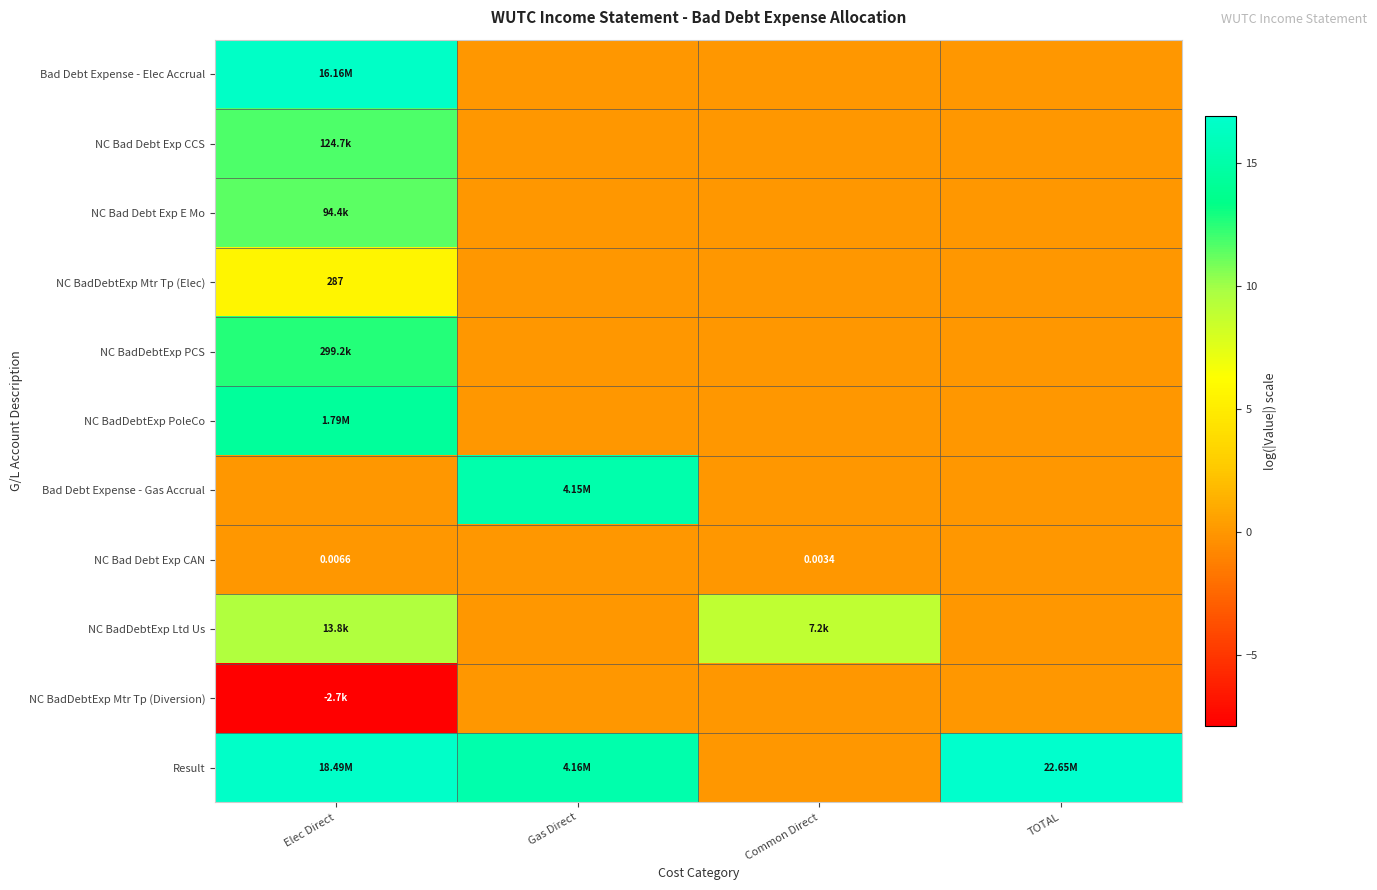

True or false: Bad Debt Expense - Elec Accrual has a value of 0.0 at Gas Direct.

True